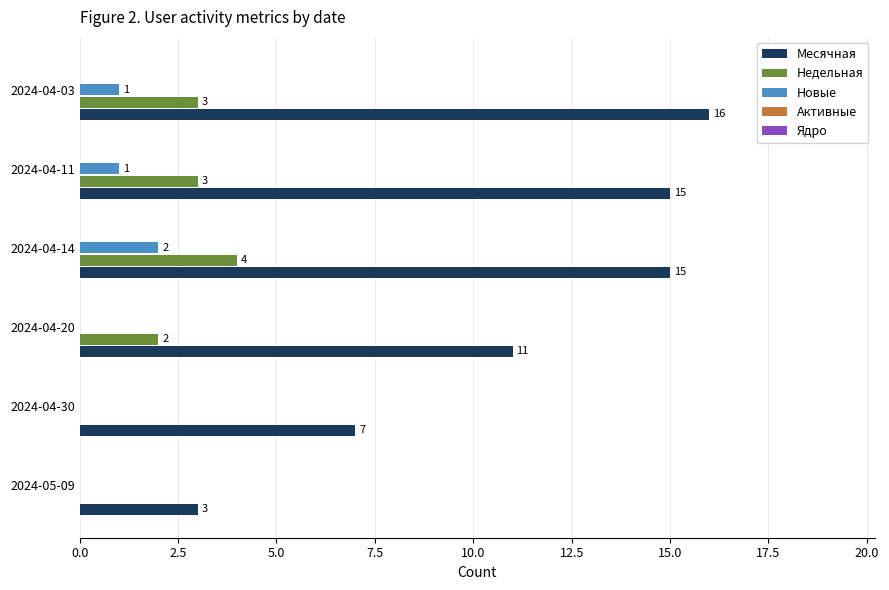

Which series has the largest range (max minus min)?

Месячная